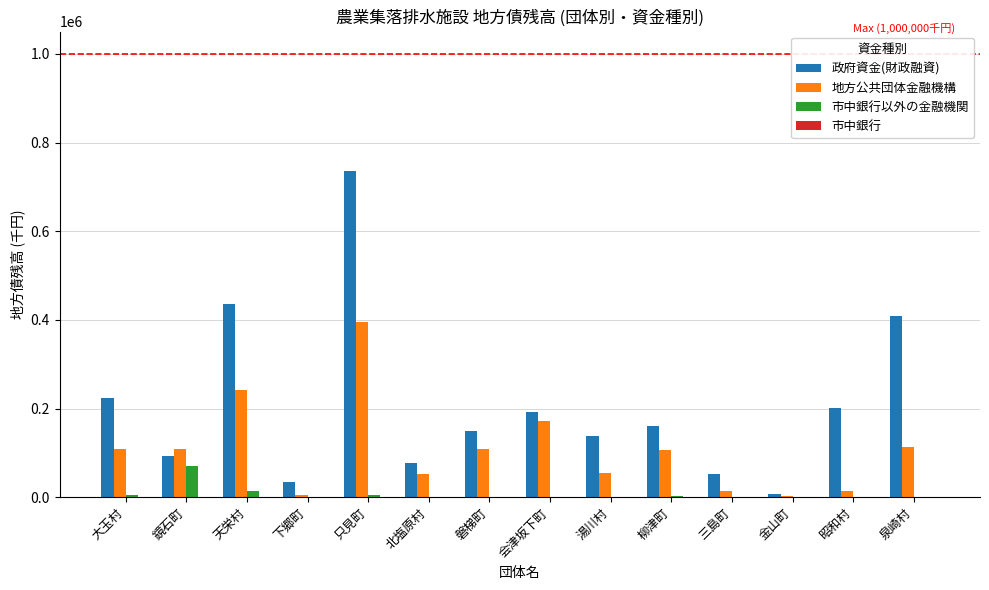

Which series changed the most between 会津坂下町 and 三島町?

地方公共団体金融機構